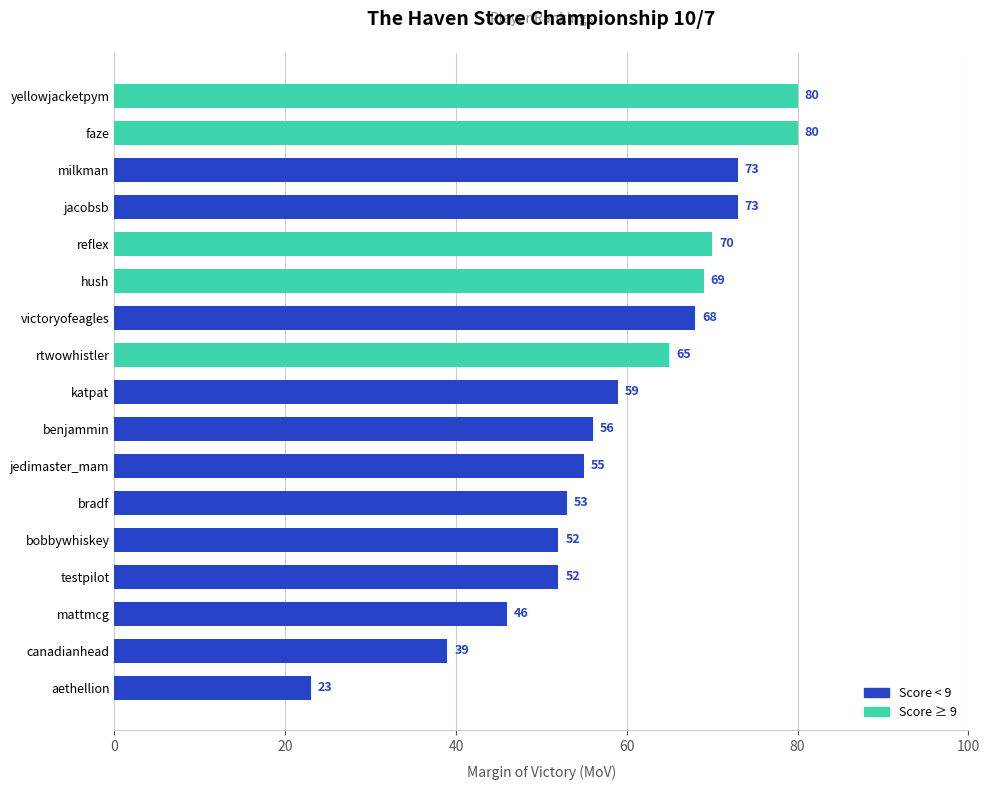

What is the maximum value shown in the chart?

80